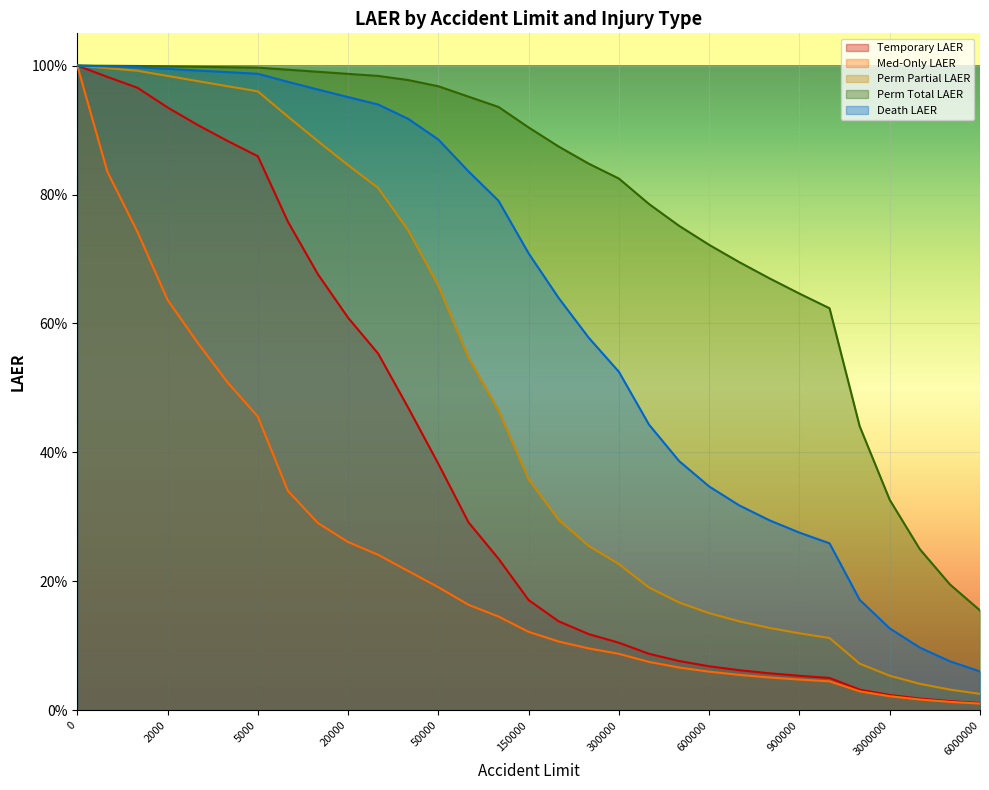

What is the difference between the highest and lowest values at 4000?

0.5